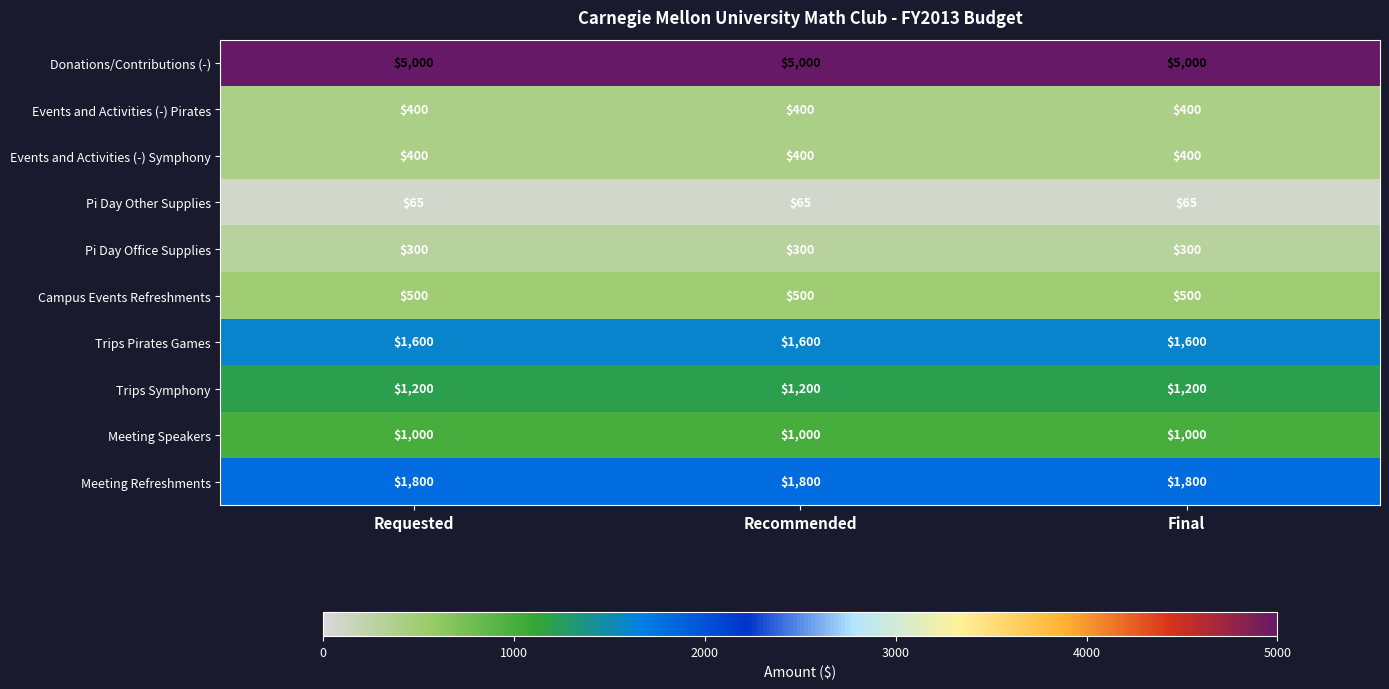

What is the lowest value of the Meeting Speakers series?

1000